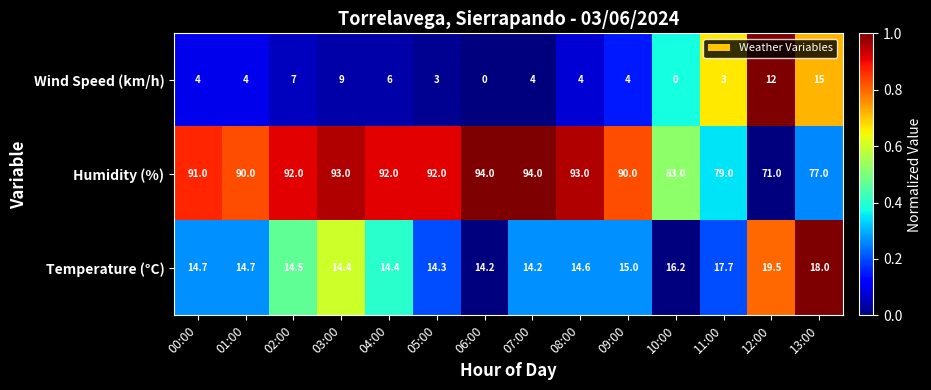

Is it true that Temperature (°C) equals 4.7 at 00:00?

False